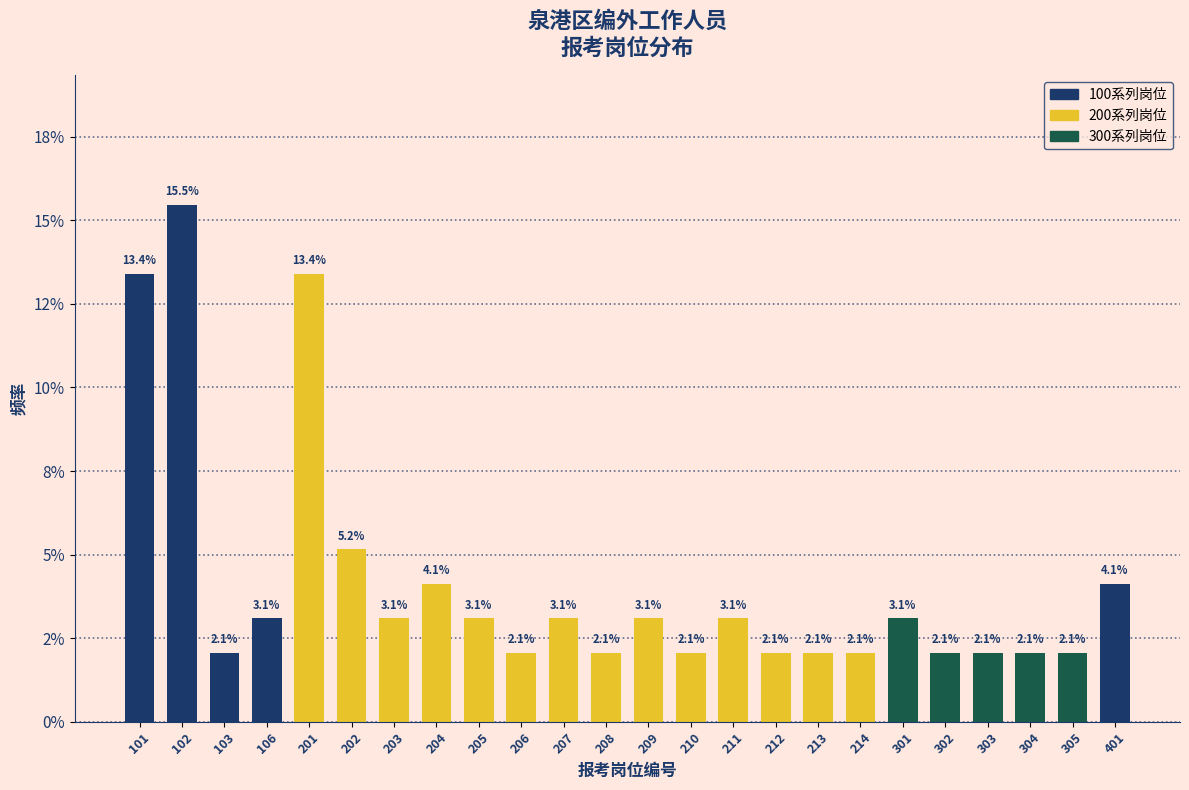

Are the bars horizontal?

No